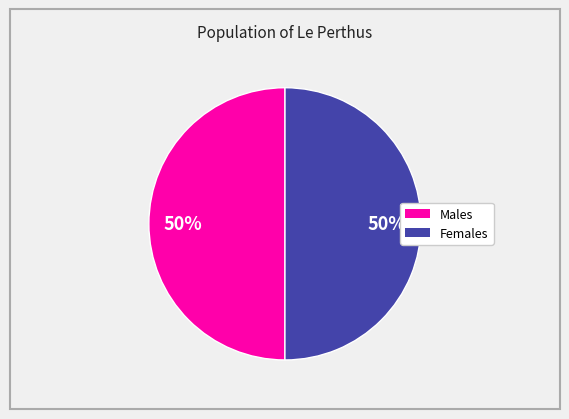

To the nearest percent, what is the average slice percentage?

50%